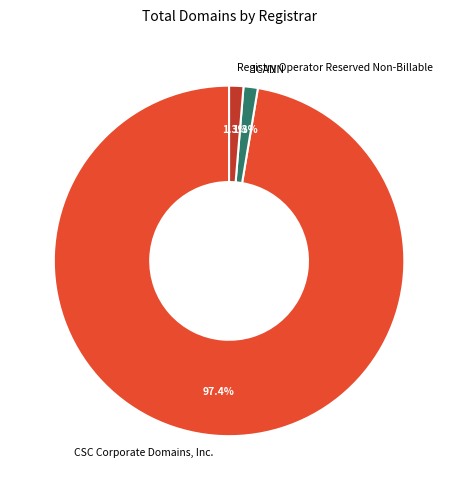

Approximately how many times larger is the value at ICANN compared to Registry Operator Reserved Non-Billable?

1.0